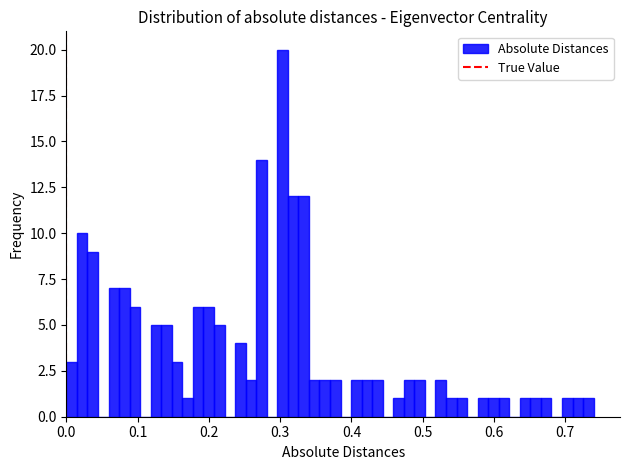

Around what value on the x-axis is the tallest bar? Give the approximate position of its centre, as read against the axis.

0.30